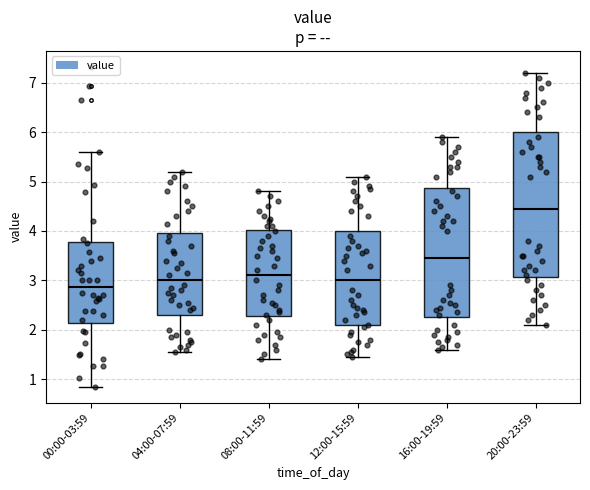

Which box's median line is the highest?

20:00-23:59